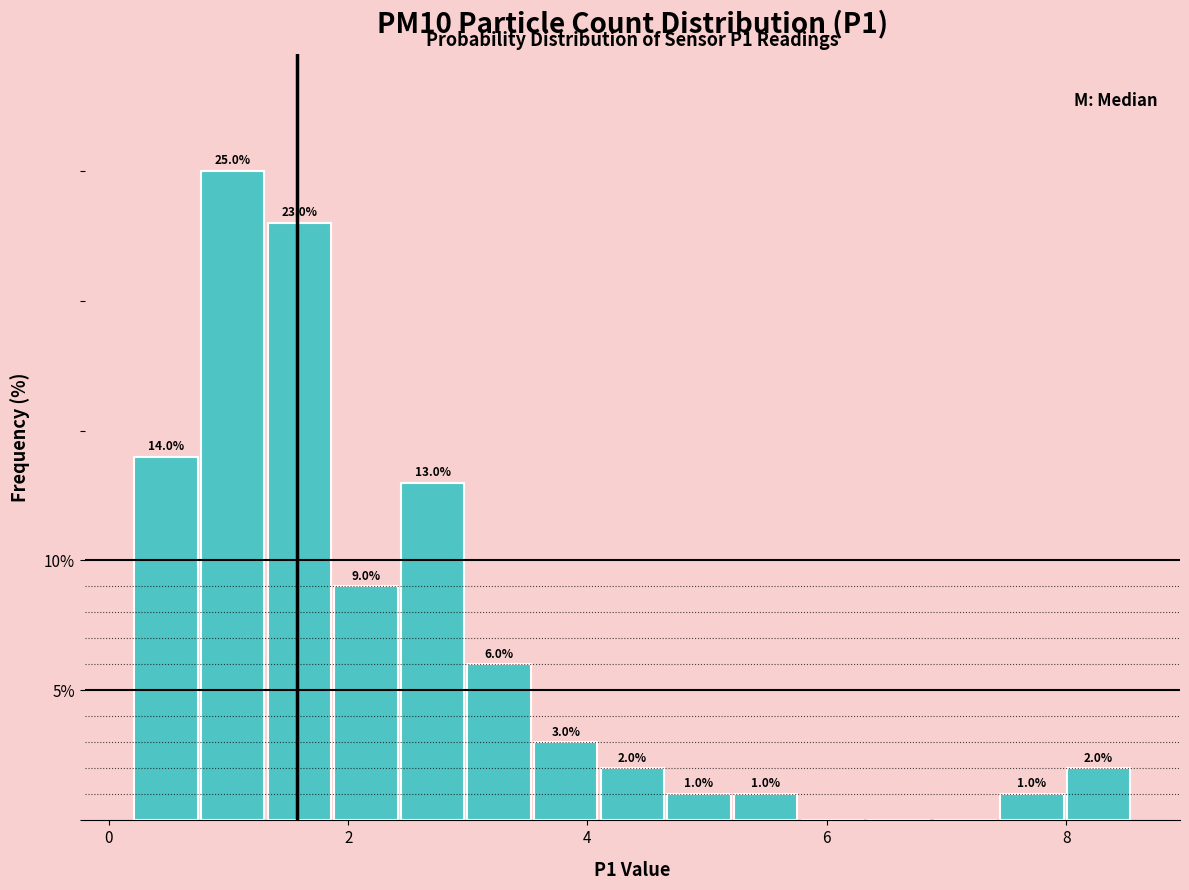

Around what value on the x-axis is the tallest bar? Give the approximate position of its centre, as read against the axis.

1.0